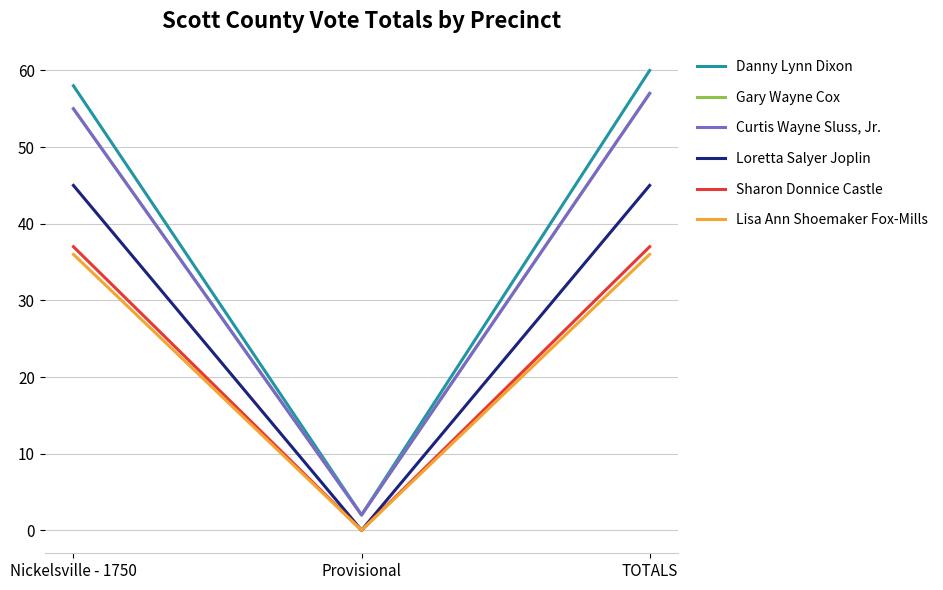

Does the chart display data point markers on the line(s)?

No